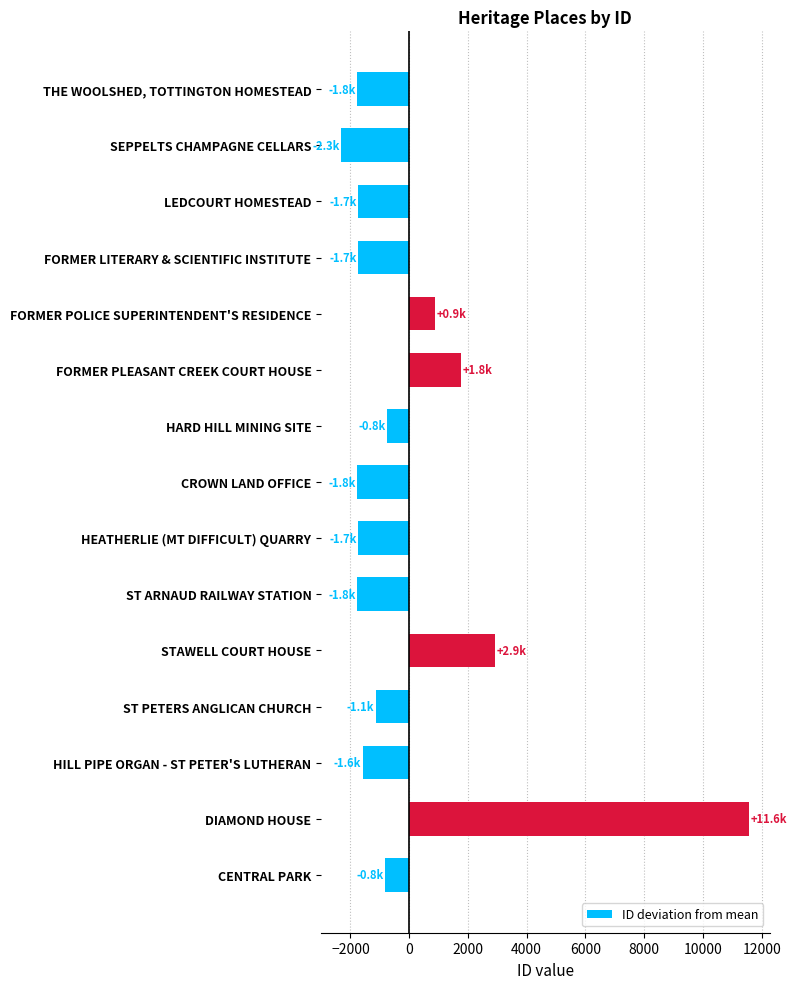

What is the greatest value displayed?

11575.8